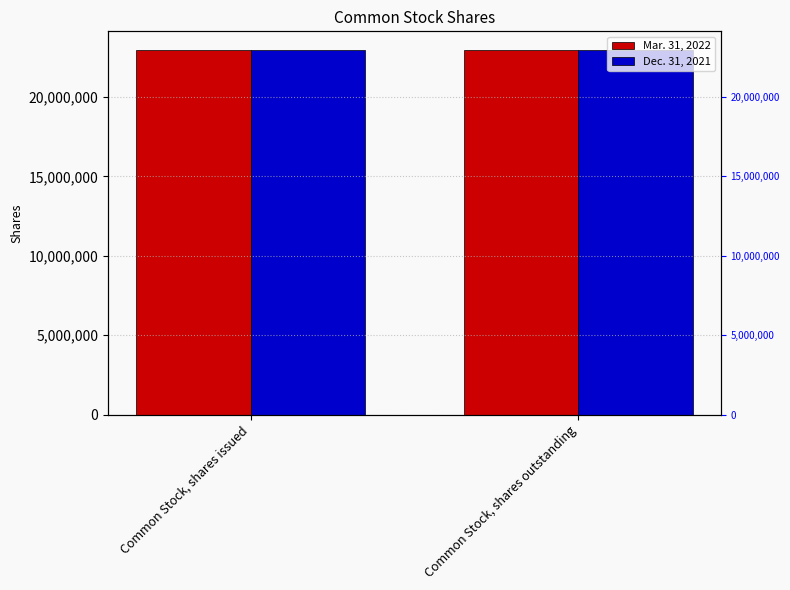

How many distinct data groups are displayed?

2